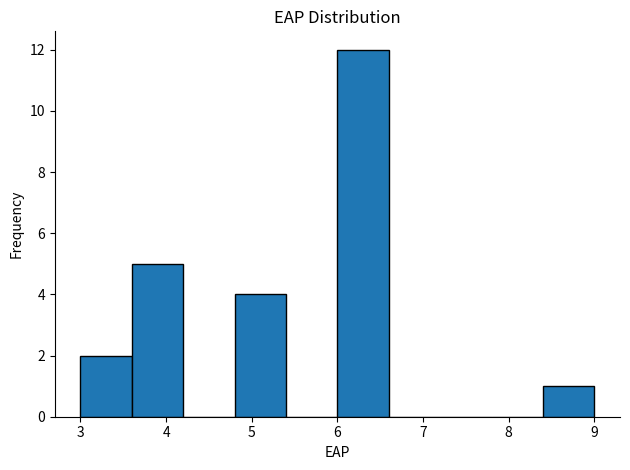

Which range on the x-axis has the tallest bar?

6.0 to 6.6